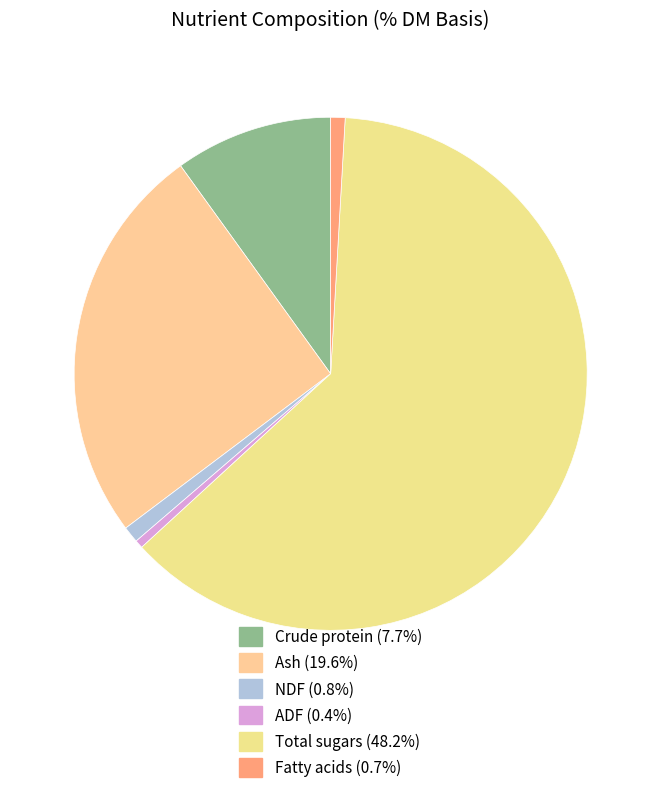

How many slices are in this pie chart?

6